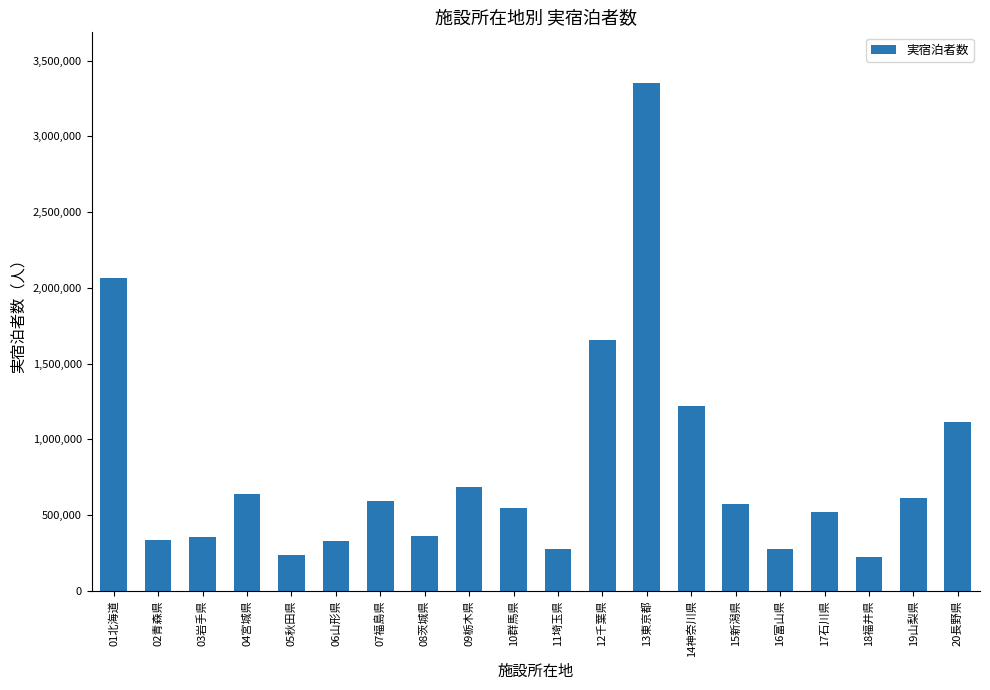

What is the minimum value shown in the chart?

226260